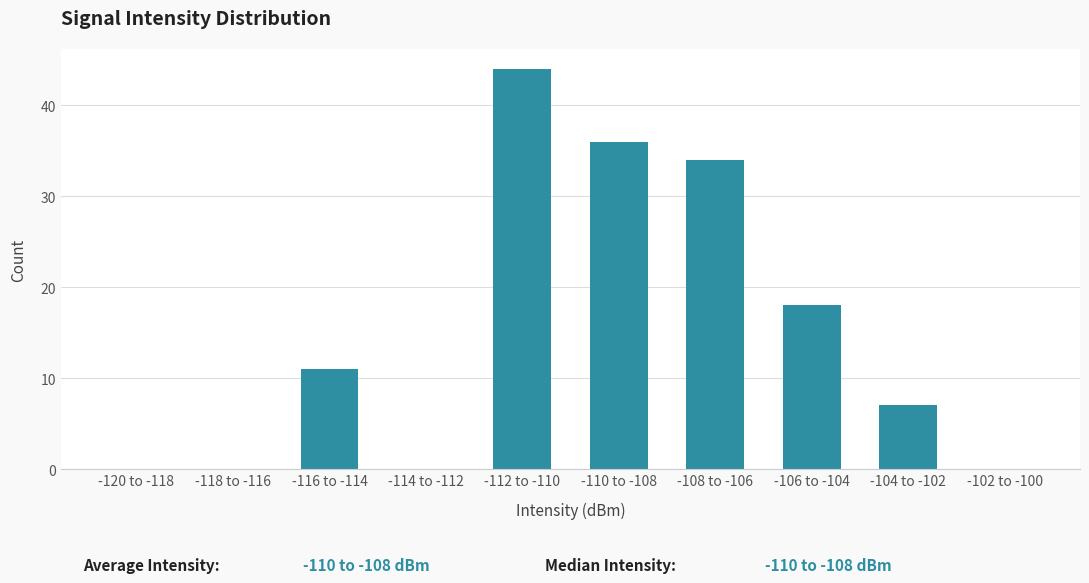

Reading left to right, list all the values displayed in this chart.

-120 to -118=0	-118 to -116=0	-116 to -114=11	-114 to -112=0	-112 to -110=44	-110 to -108=36	-108 to -106=34	-106 to -104=18	-104 to -102=7	-102 to -100=0